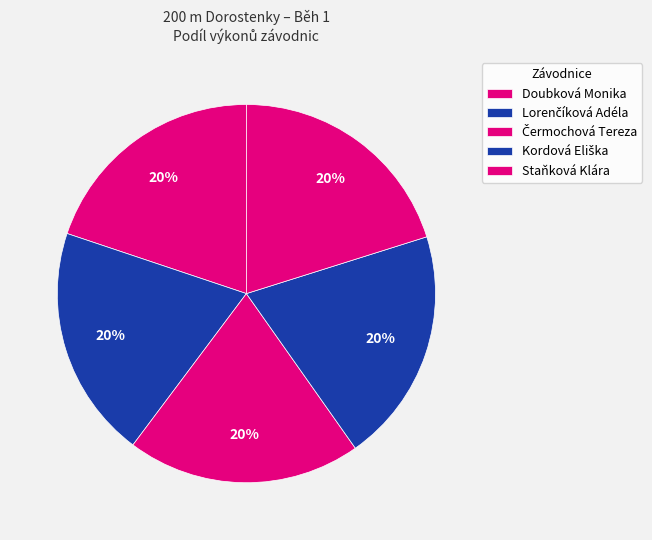

Does Kordová Eliška represent more than half of the total?

No